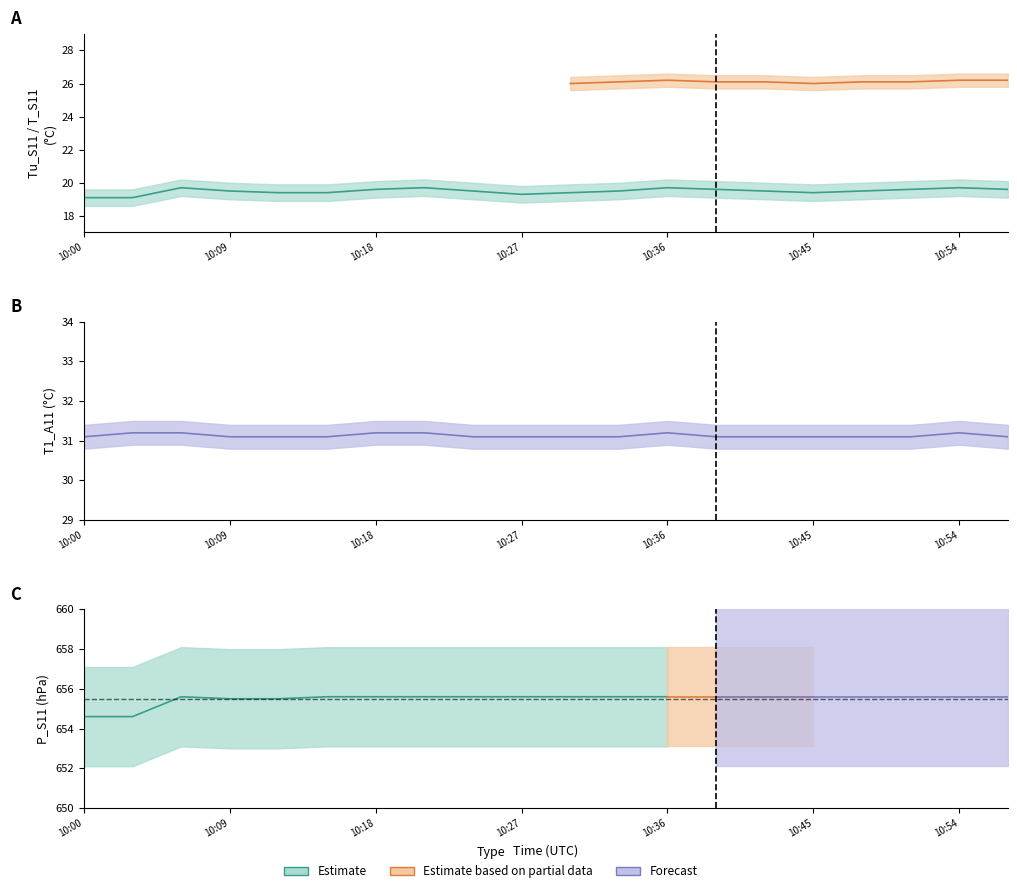

True or false: Tu_S11 and T1_A11 cross at least once.

False